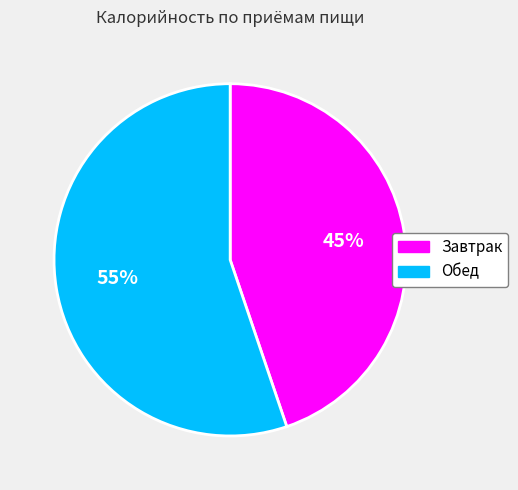

What percentage is the Завтрак slice, to the nearest percent?

45%